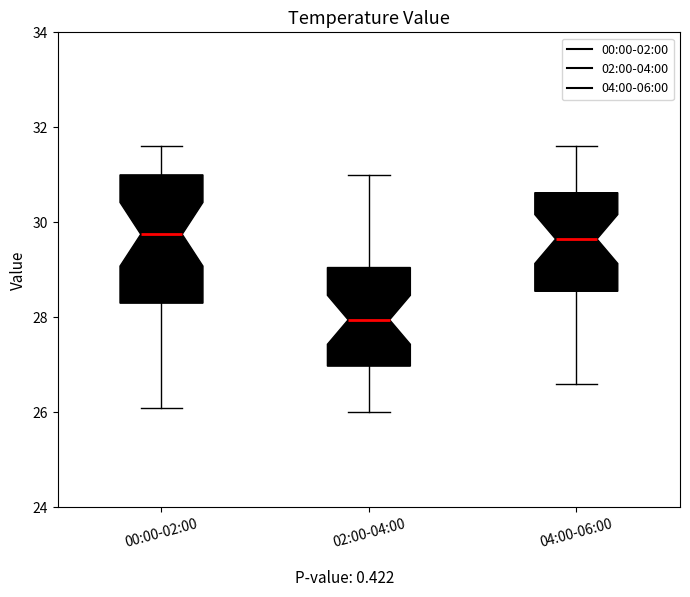

Reading left to right, read every box against the y-axis: the position of its median line, the range the box covers, and the ends of its whiskers. The values are not printed on the chart, so give them approximately, as read against the axis.

00:00-02:00: median 29.8, box 28.4 to 31.0, whiskers 26.2 to 31.6
02:00-04:00: median 28.0, box 27.0 to 29.0, whiskers 26.0 to 31.0
04:00-06:00: median 29.6, box 28.6 to 30.6, whiskers 26.6 to 31.6